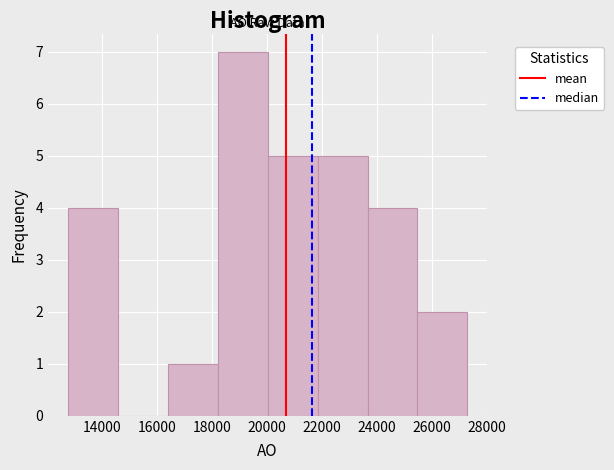

Reading left to right, list every bar in this chart as the range it spans on the x-axis followed by its height. Neither the bar edges nor the heights are printed on the chart, so give them approximately, as read against the axes.

12800 to 14600: 4
14600 to 16400: 0
16400 to 18200: 1
18200 to 20000: 7
20000 to 21800: 5
21800 to 23600: 5
23600 to 25400: 4
25400 to 27400: 2